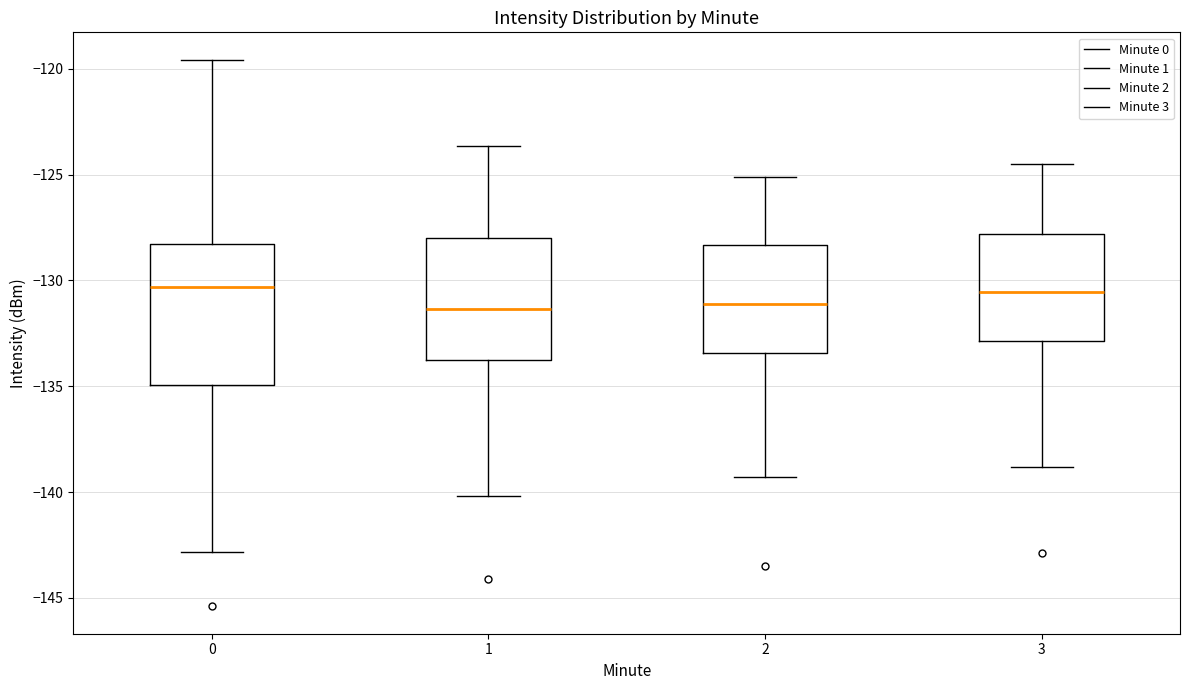

Reading left to right, read every box against the y-axis: the position of its median line, the range the box covers, and the ends of its whiskers. The values are not printed on the chart, so give them approximately, as read against the axis.

0: median -130.5, box -135.0 to -128.5, whiskers -143.0 to -119.5
1: median -131.5, box -134.0 to -128.0, whiskers -140.0 to -123.5
2: median -131.0, box -133.5 to -128.5, whiskers -139.5 to -125.0
3: median -130.5, box -133.0 to -128.0, whiskers -139.0 to -124.5